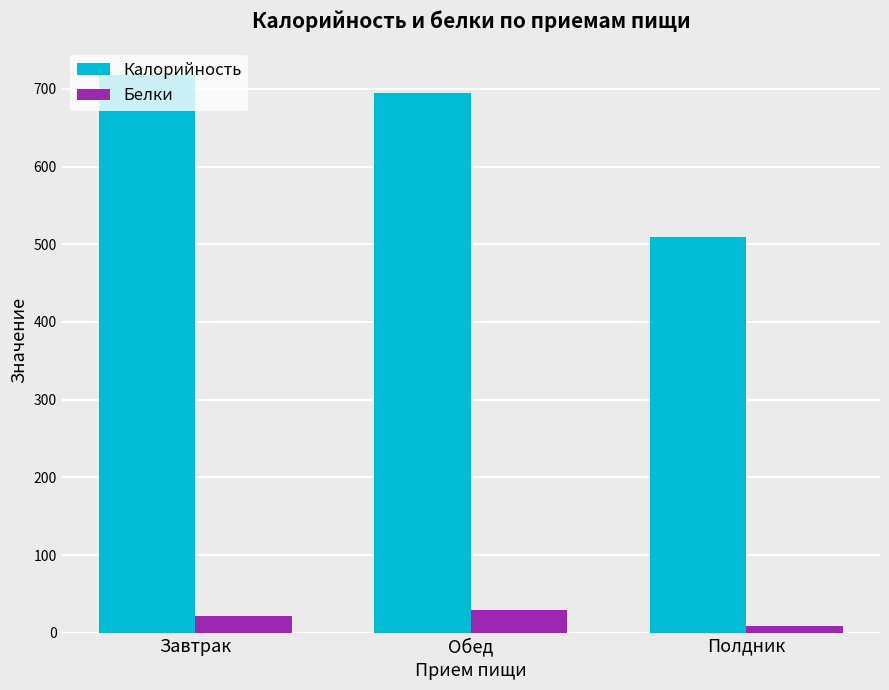

Does the chart contain any negative values?

No